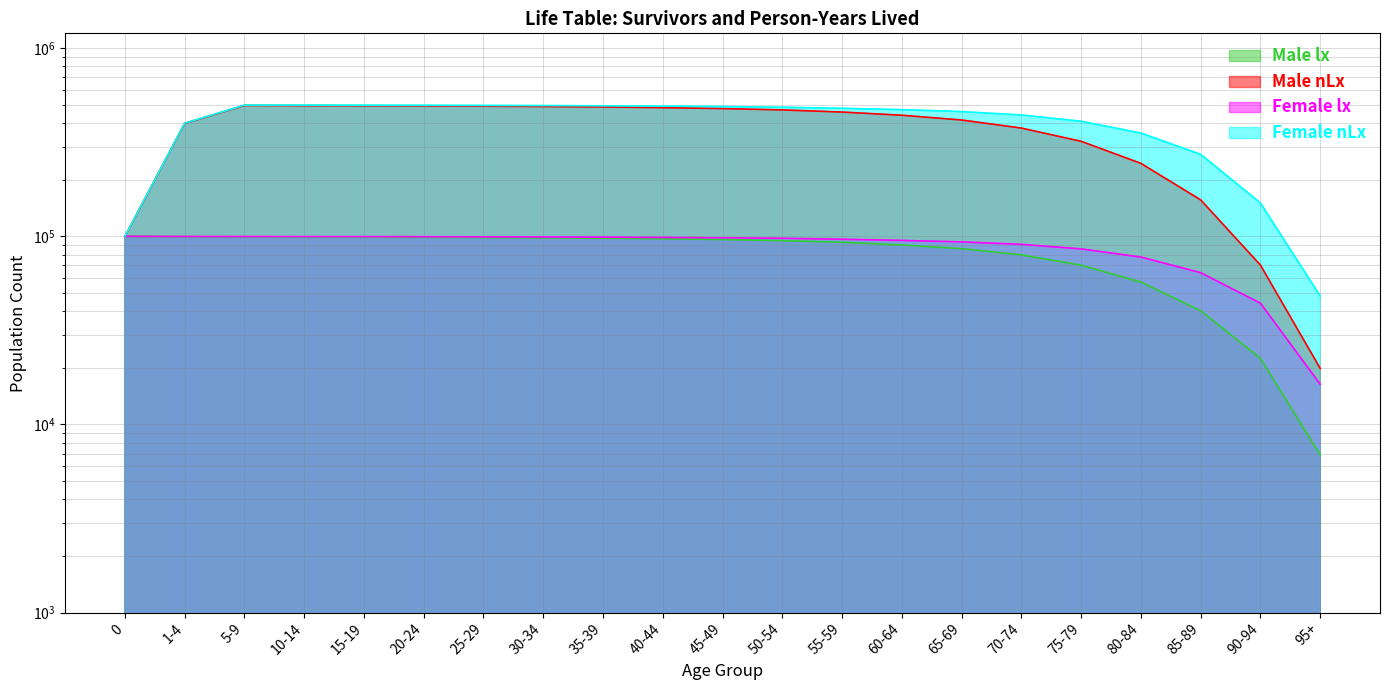

Reading right to left, list all the values displayed in this chart.

Male lx: 95+=6872	90-94=22443	85-89=40190	80-84=57117	75-79=70210	70-74=79713	65-69=85978	60-64=89952	55-59=93005	50-54=94866	45-49=96158	40-44=97069	35-39=97779	30-34=98140	25-29=98532	20-24=98786	15-19=99002	10-14=99071	5-9=99429	1-4=99546	0=100000
Male nLx: 95+=19853	90-94=70327	85-89=156189	80-84=244259	75-79=319985	70-74=376316	65-69=415338	60-64=440357	55-59=457806	50-54=470017	45-49=477778	40-44=483223	35-39=487240	30-34=489812	25-29=491668	20-24=493316	15-19=494571	10-14=495199	5-9=496192	1-4=397900	0=99655
Female lx: 95+=16349	90-94=44100	85-89=64089	80-84=77592	75-79=85723	70-74=90648	65-69=93409	60-64=95138	55-59=96495	50-54=97636	45-49=98239	40-44=98631	35-39=99007	30-34=99198	25-29=99385	20-24=99514	15-19=99666	10-14=99691	5-9=99733	1-4=99777	0=100000
Female nLx: 95+=48145	90-94=150378	85-89=272703	80-84=354003	75-79=408950	70-74=441530	65-69=460368	60-64=471368	55-59=479323	50-54=485481	45-49=489862	40-44=492206	35-39=494139	30-34=495546	25-29=496469	20-24=497257	15-19=497991	10-14=498406	5-9=498542	1-4=399010	0=99816